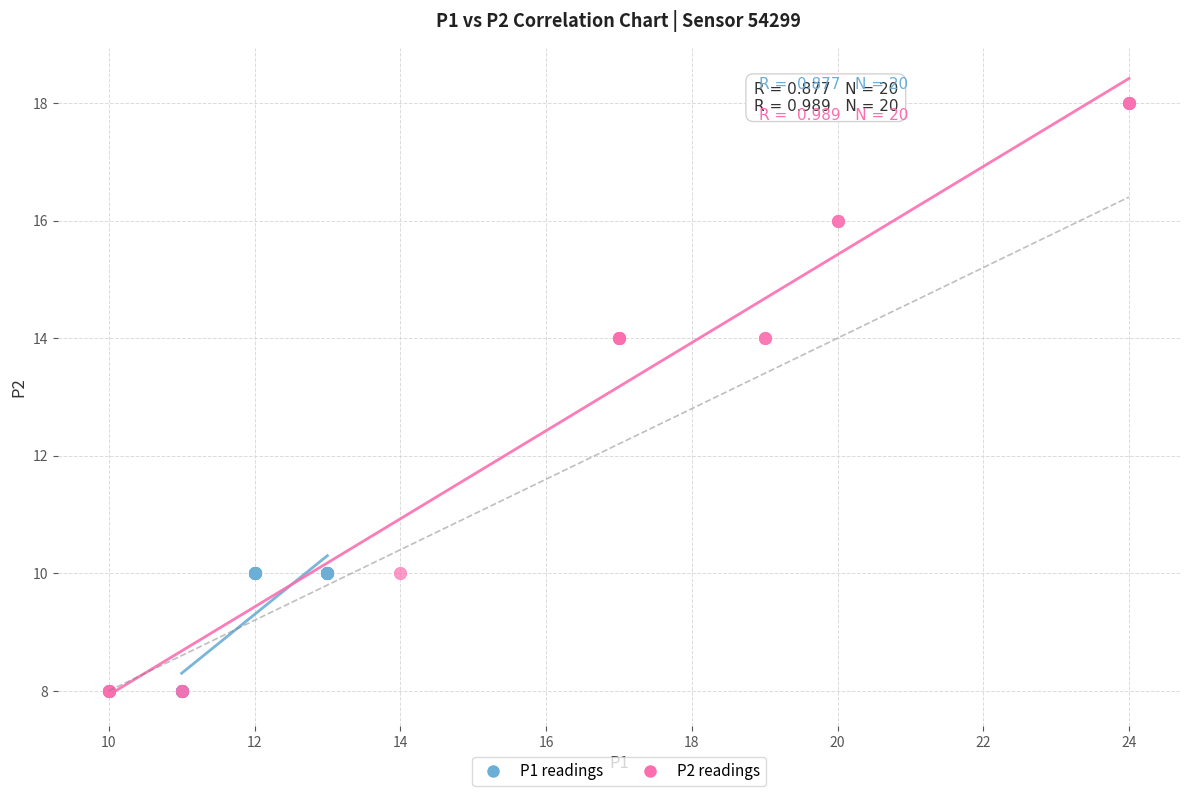

What are all the series names shown in the legend?

P1 readings, P2 readings